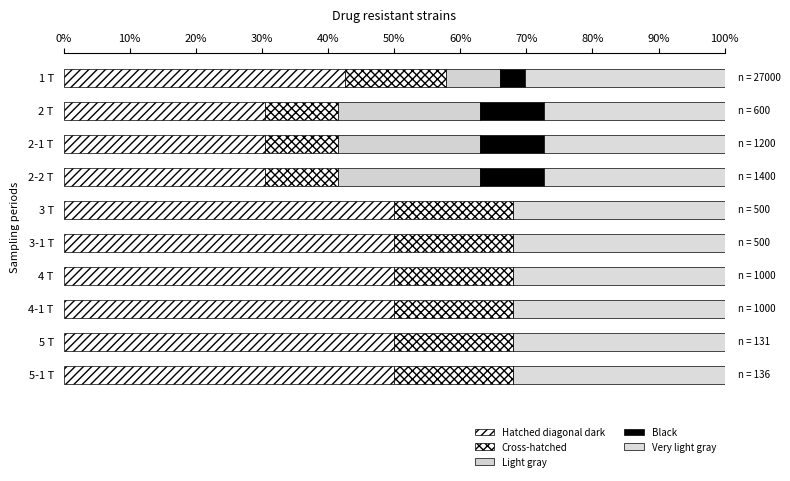

What is the sum of all Light gray values?

72.6